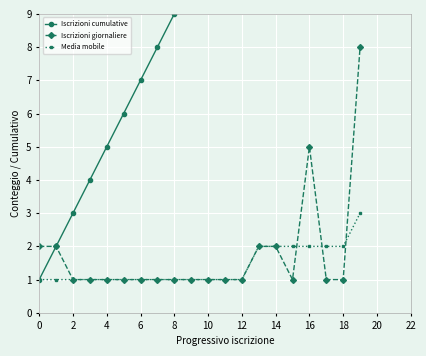

What value does the Iscrizioni giornaliere series have at 18?

1